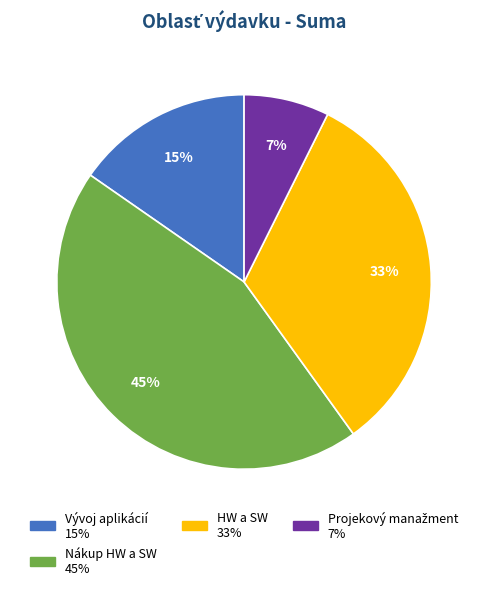

To the nearest percent, what is the average slice percentage?

25%